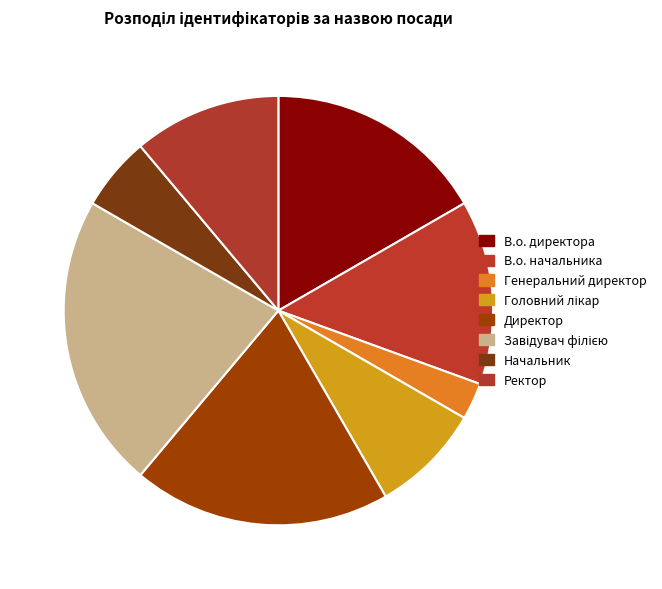

Does В.о. директора represent more than half of the total?

No